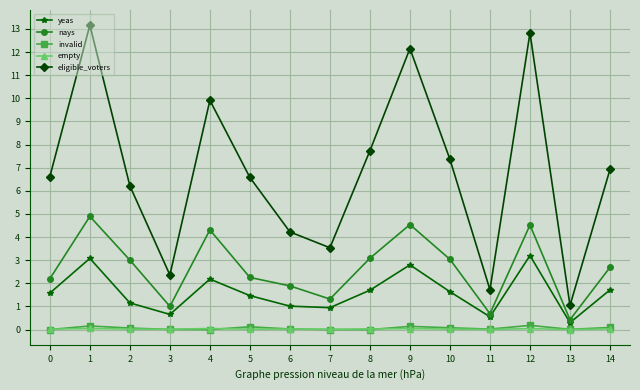

What is the total value across all series at 13?

1.8